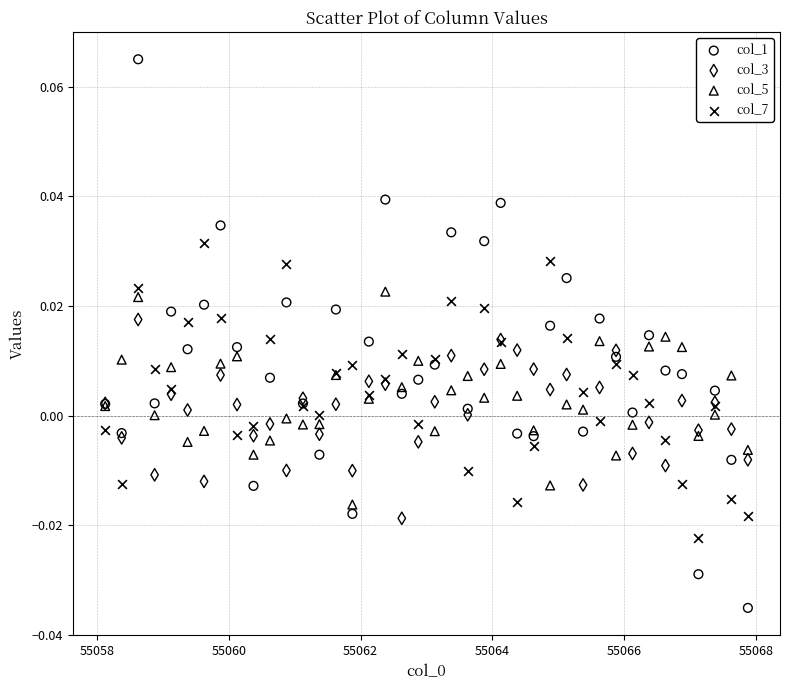

What is the X range (max minus min) for the scatter plot?

9.8